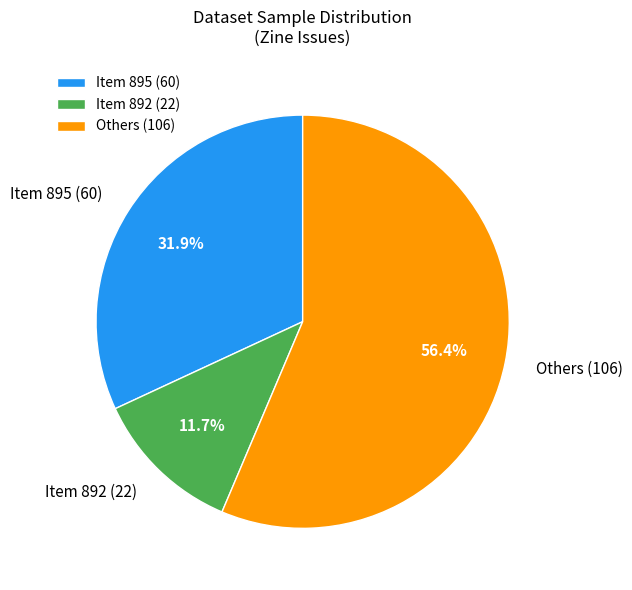

To the nearest percent, what is the difference between the largest and smallest slice percentages?

45%